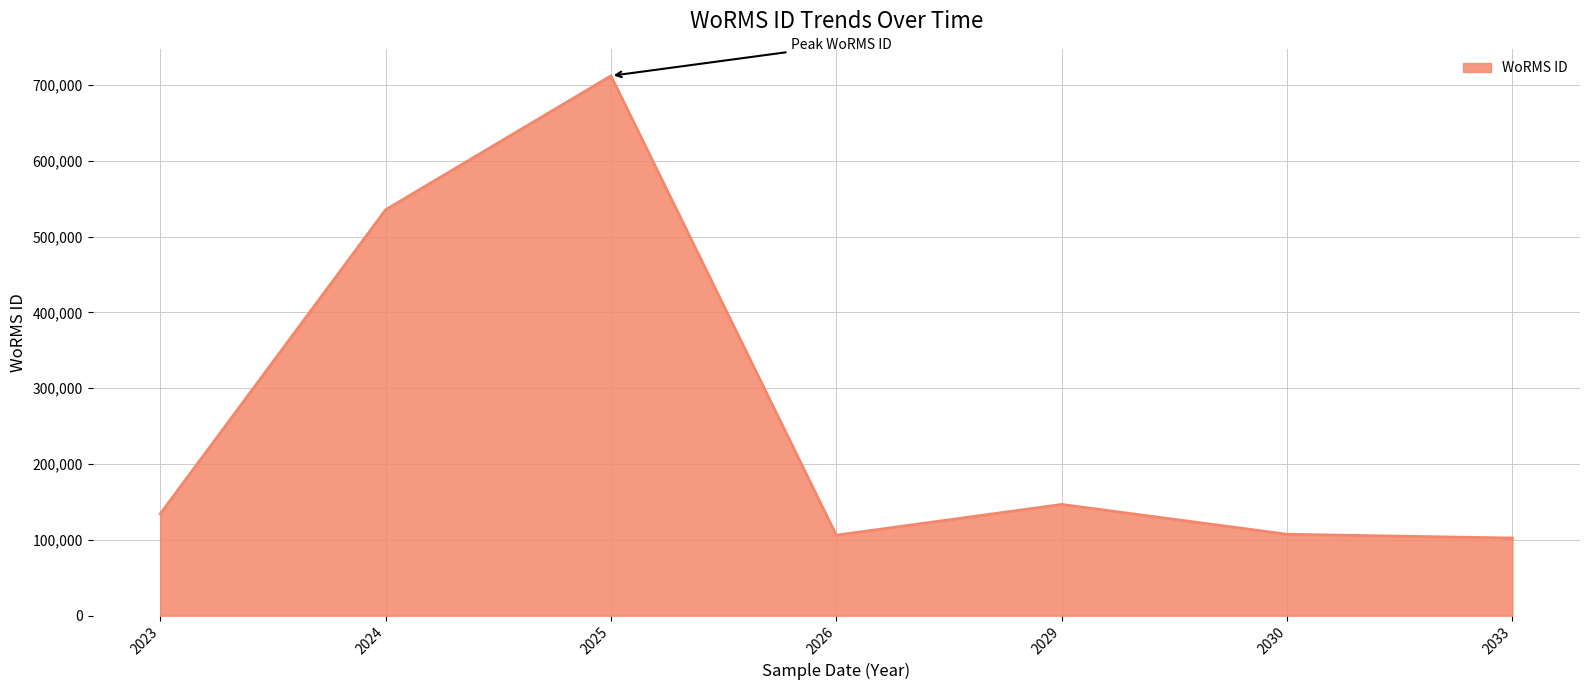

What is the greatest value displayed?

712167.0